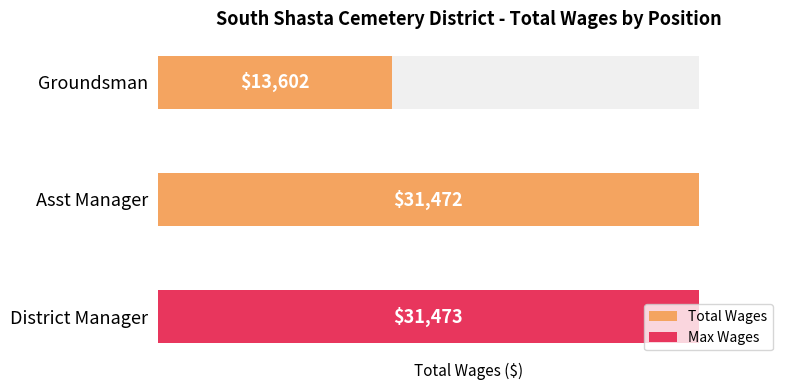

What is the change in value from 0 to 1?

-1